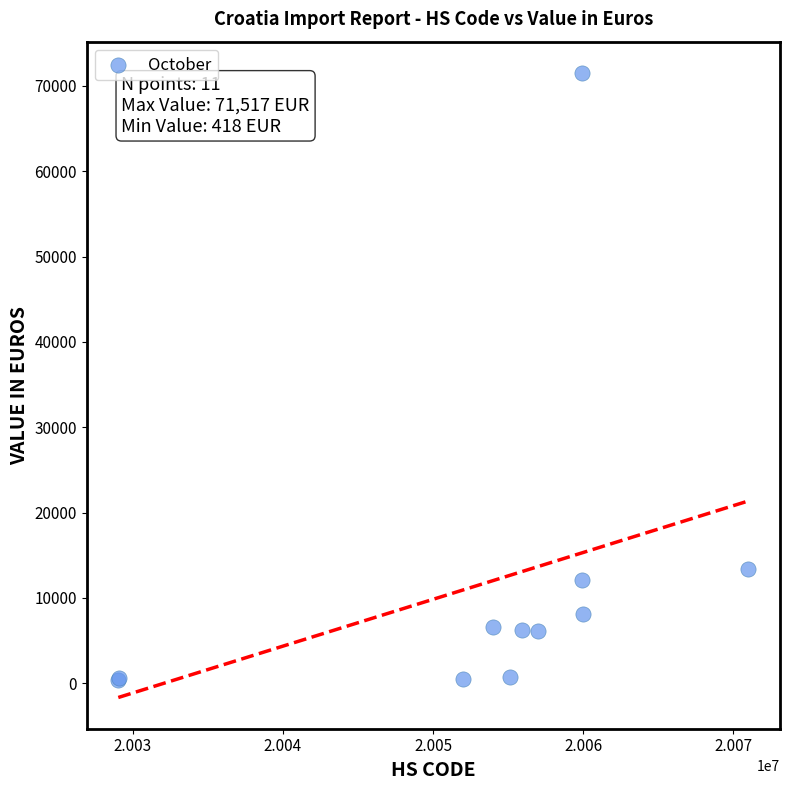

What Y value in the scatter plot is closest to 35967?

13348